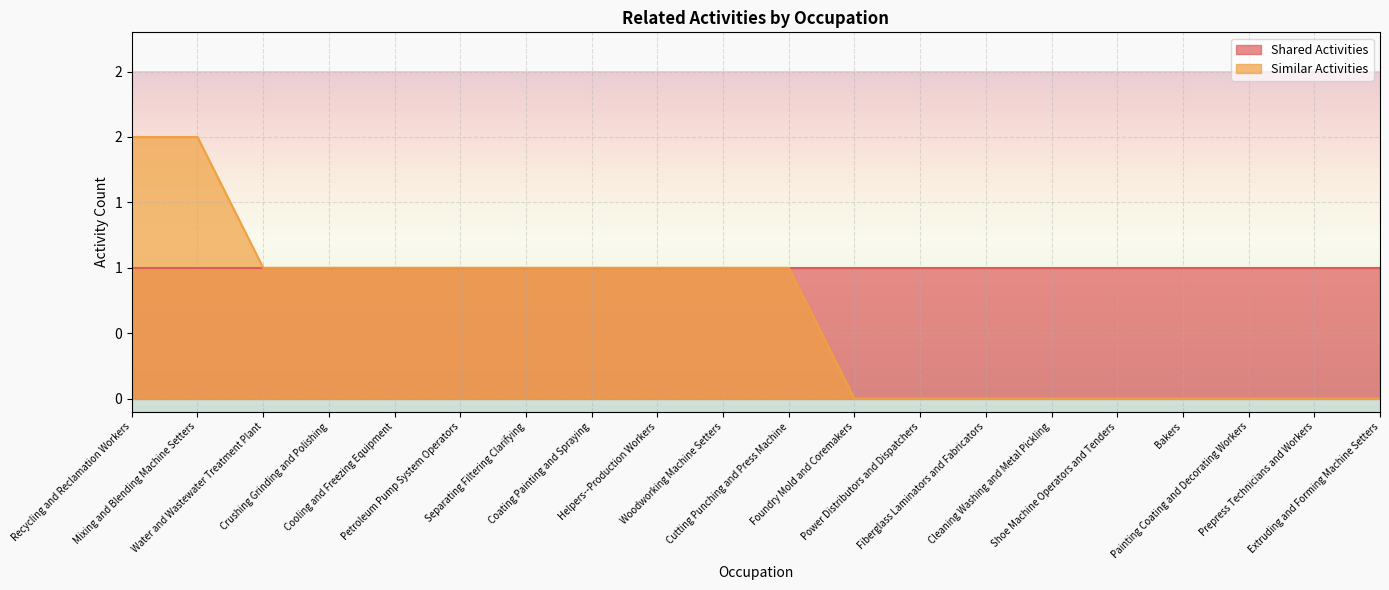

True or false: there are more than 1 points higher than both neighbors.

False